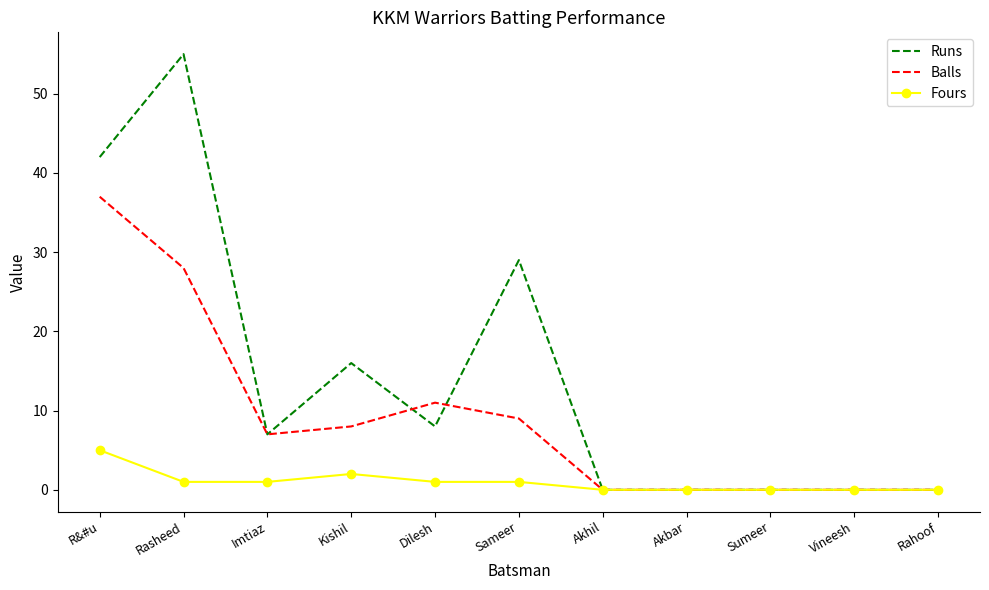

The Fours series shows 5 at R&#u. True or false?

True